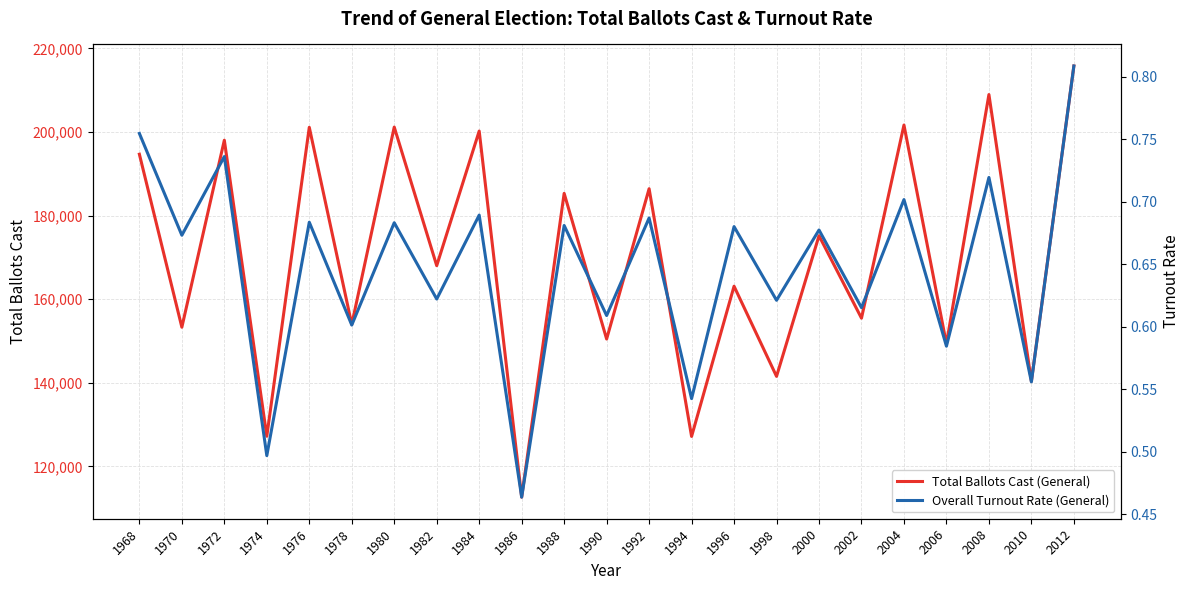

What are all the series names shown in the legend?

Total Ballots Cast (General), Overall Turnout Rate (General)